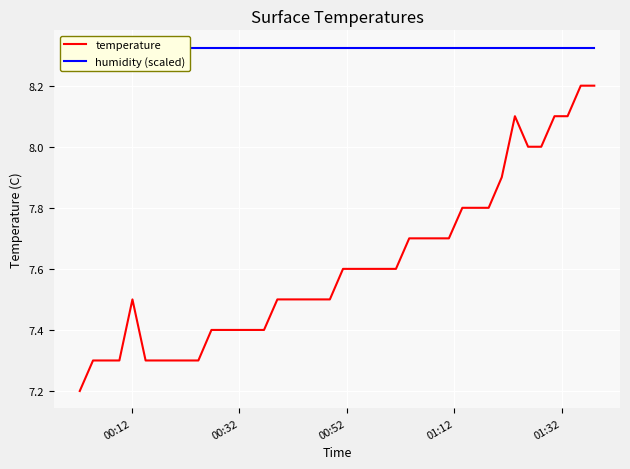

How many lines are shown in the chart?

2